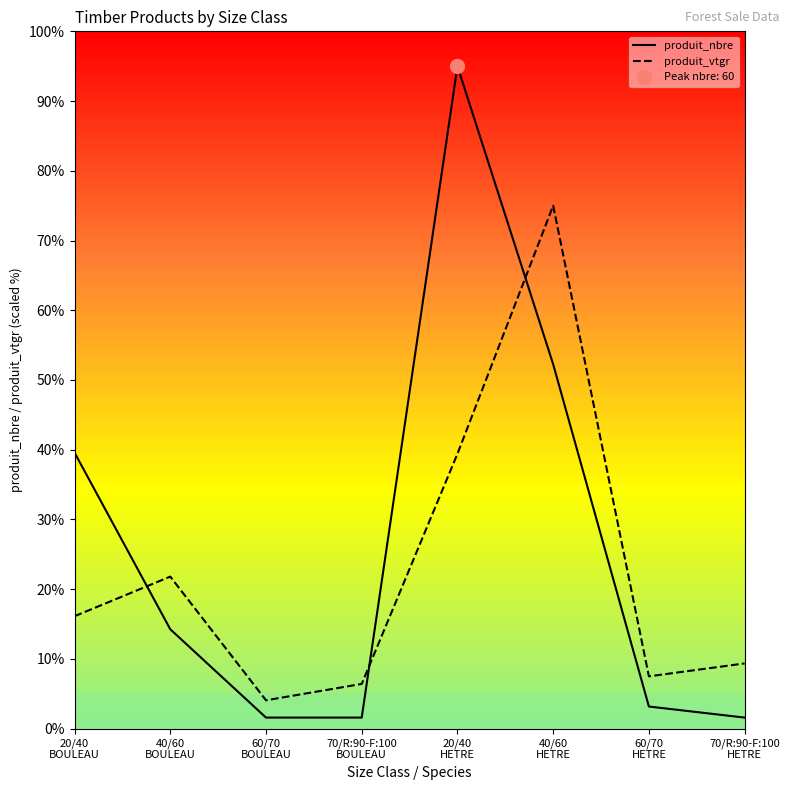

Which category has the lowest value in the produit_vtgr series?

60/70
BOULEAU